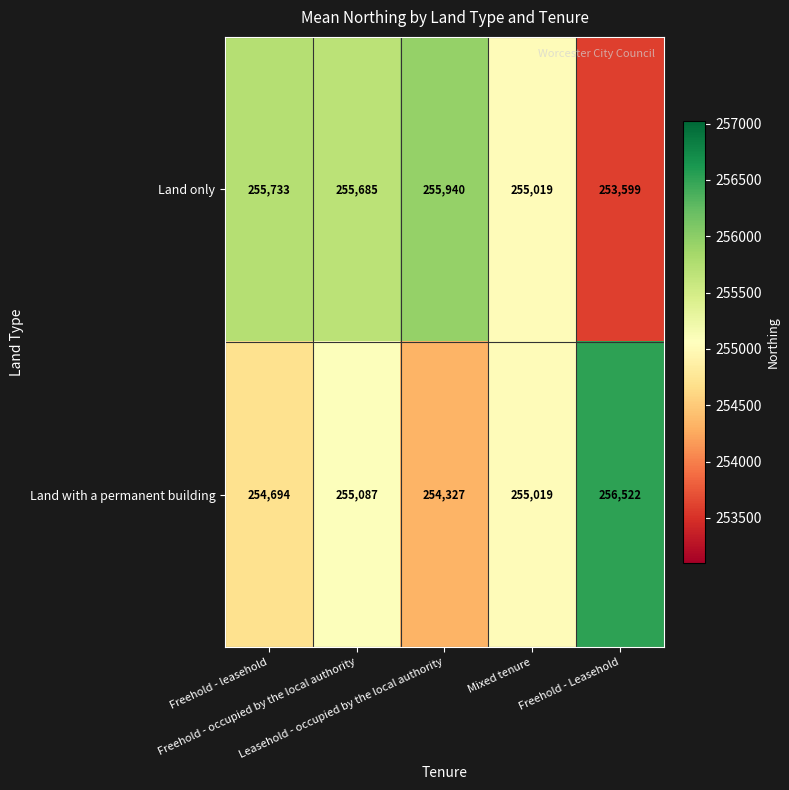

List the series in order of their overall mean, lowest first.

Land with a permanent building, Land only